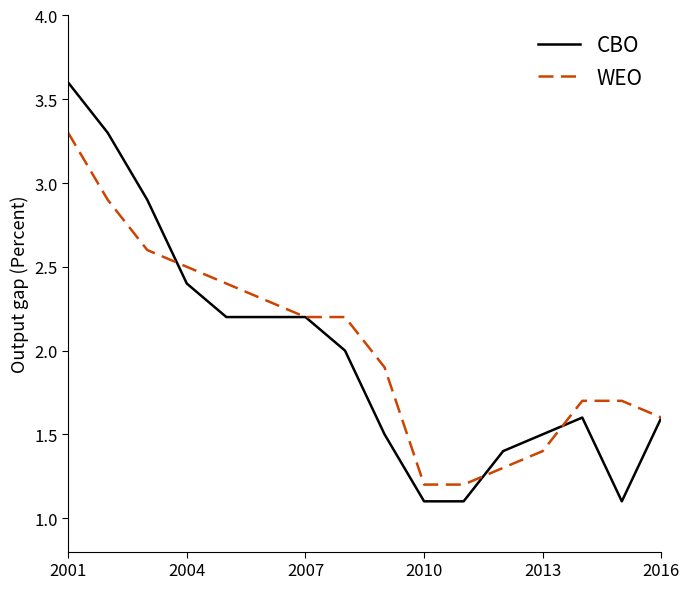

What is the maximum value shown in the chart?

3.6